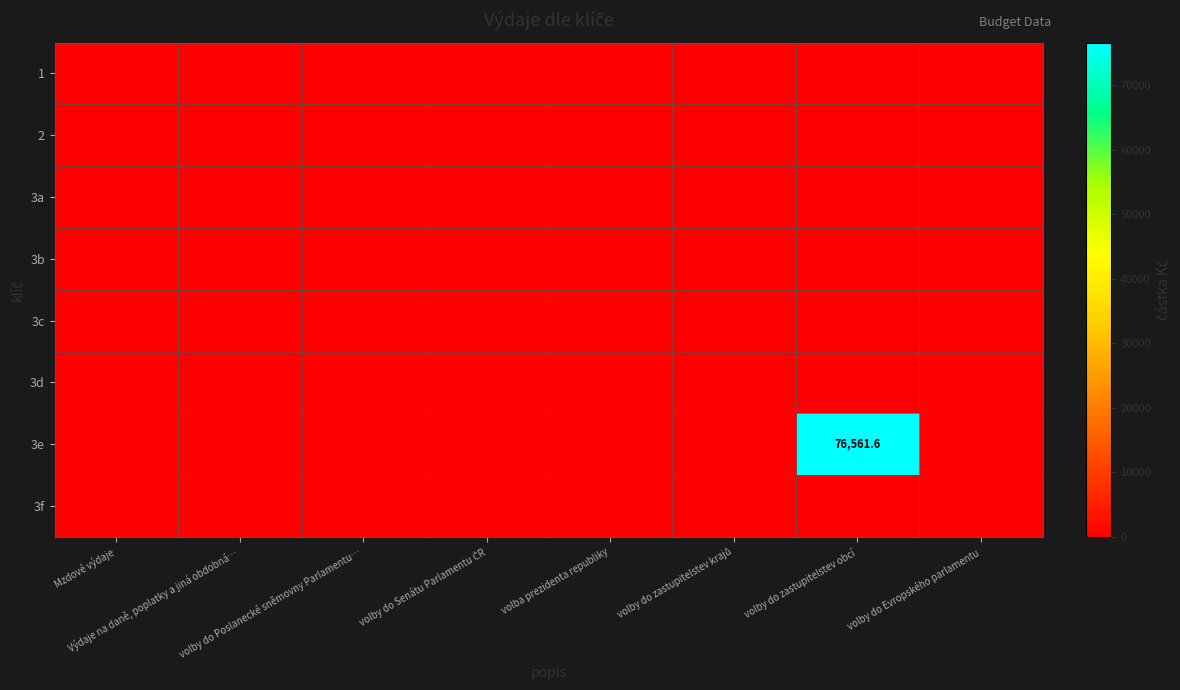

At how many categories does at least one series exceed 2309?

1